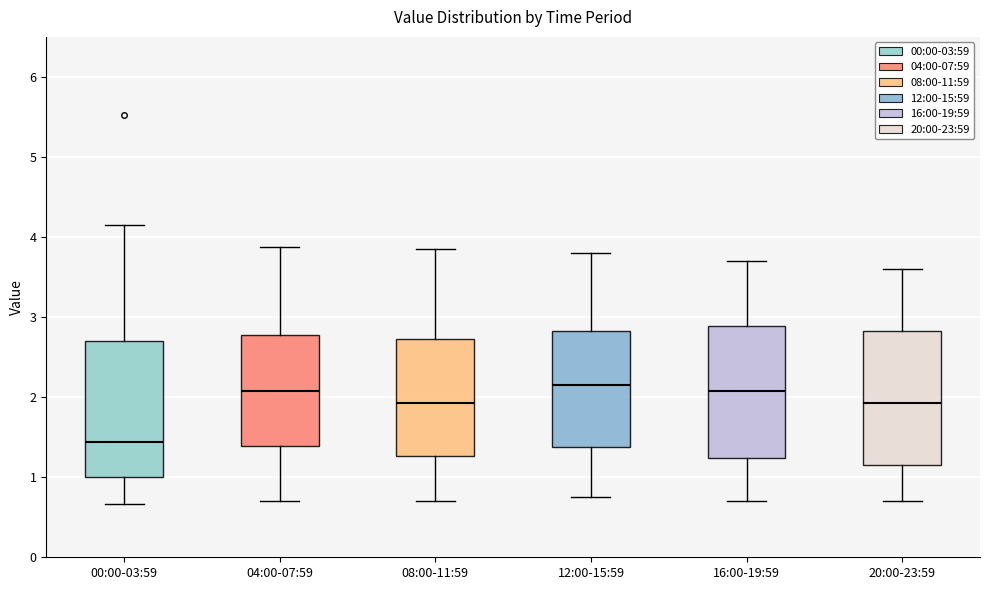

Reading left to right, read every box against the y-axis: the position of its median line, the range the box covers, and the ends of its whiskers. The values are not printed on the chart, so give them approximately, as read against the axis.

00:00-03:59: median 1.4, box 1.0 to 2.7, whiskers 0.7 to 4.2
04:00-07:59: median 2.1, box 1.4 to 2.8, whiskers 0.7 to 3.9
08:00-11:59: median 1.9, box 1.3 to 2.7, whiskers 0.7 to 3.9
12:00-15:59: median 2.2, box 1.4 to 2.8, whiskers 0.8 to 3.8
16:00-19:59: median 2.1, box 1.2 to 2.9, whiskers 0.7 to 3.7
20:00-23:59: median 1.9, box 1.2 to 2.8, whiskers 0.7 to 3.6